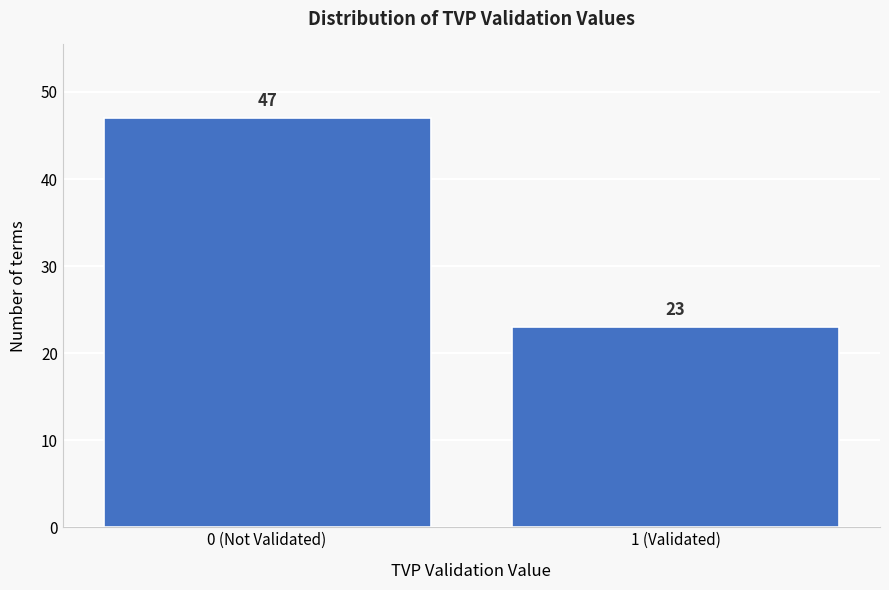

Reading right to left, what are all the values shown in this chart?

23	47